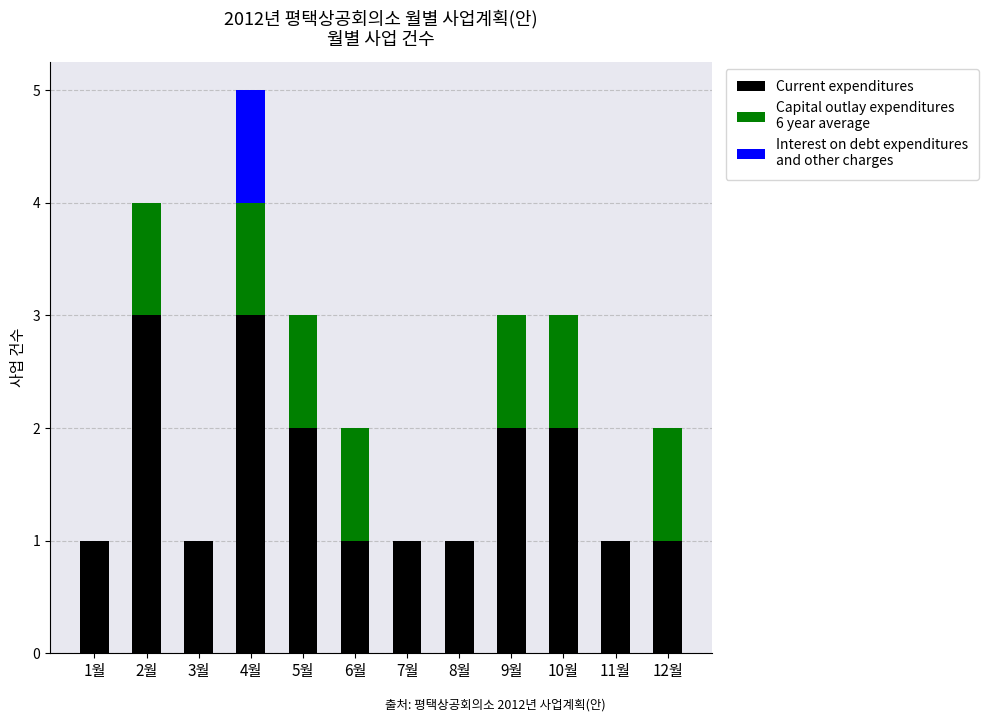

At which category is the sum across all series the highest?

4월